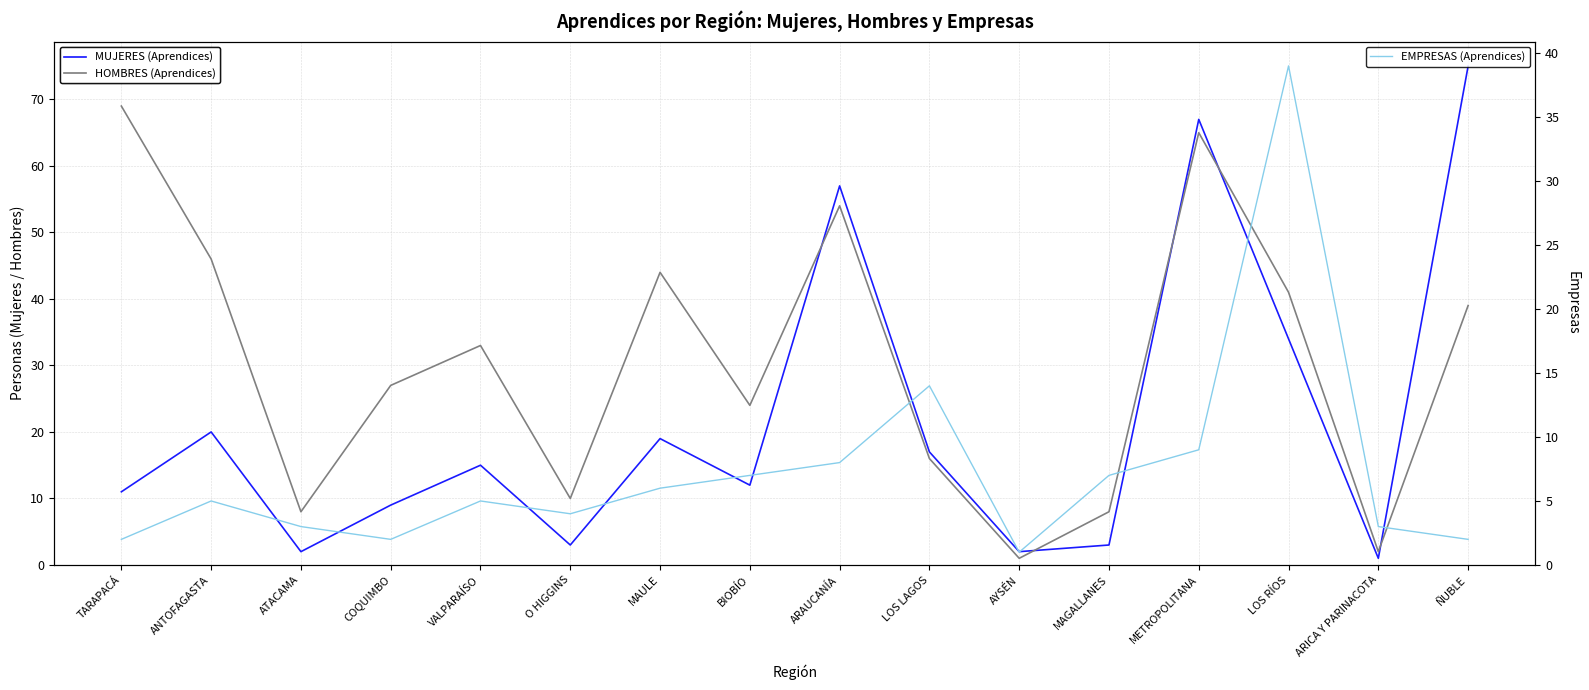

At which label does EMPRESAS (Aprendices) first exceed 5?

MAULE